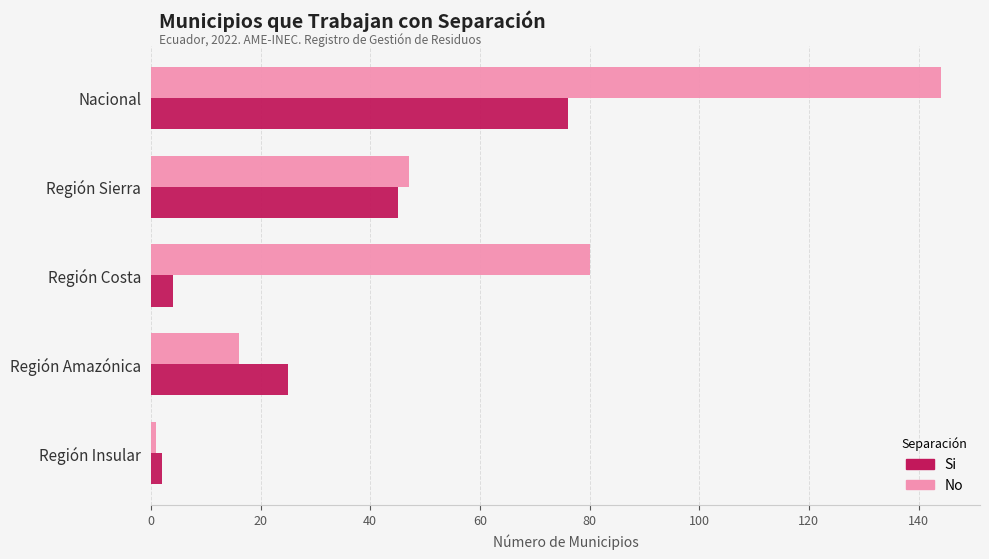

Which label corresponds to the largest value in the chart?

Nacional